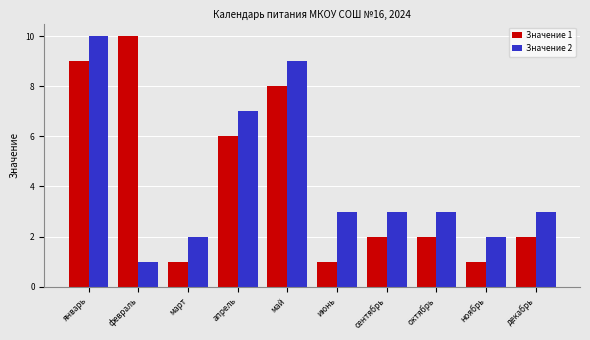

What is the label of the 9th bar from the right?

февраль